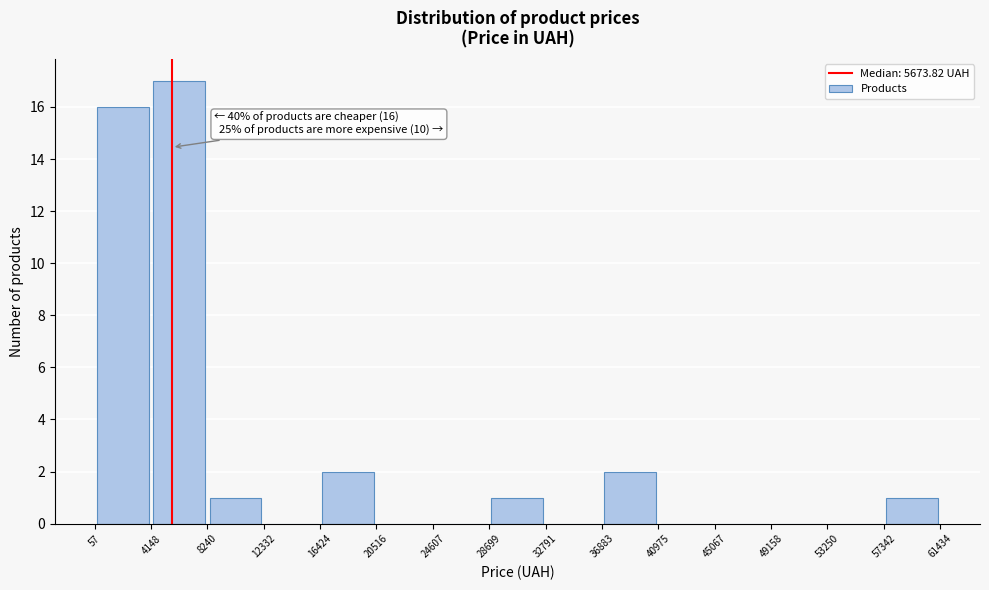

Which range on the x-axis has the tallest bar?

4148 to 8240